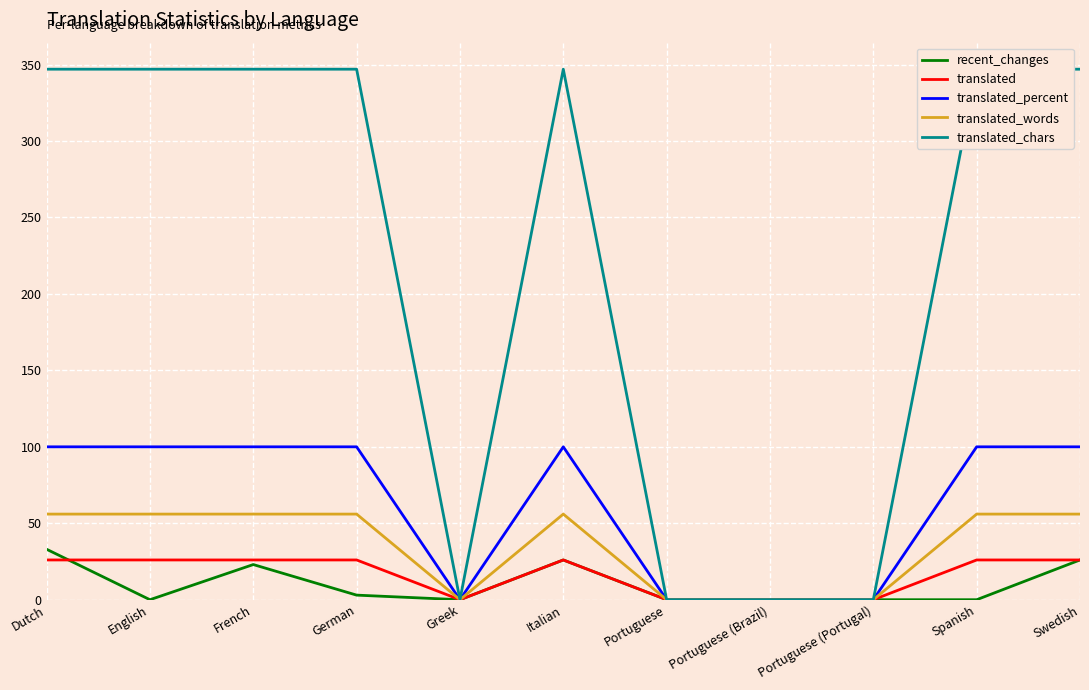

How many values in recent_changes are above zero?

5